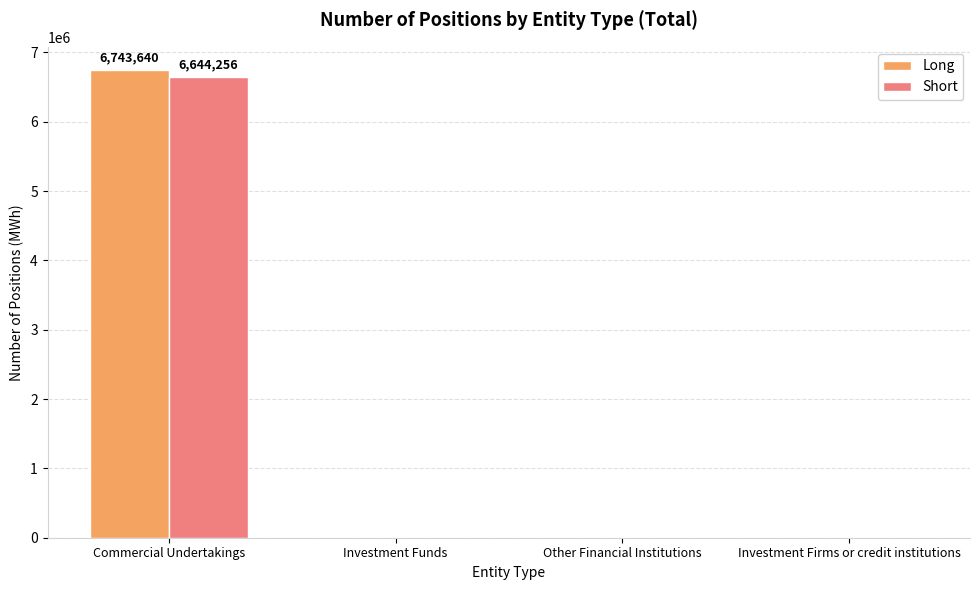

Which category has the highest value in the Short series?

Commercial Undertakings